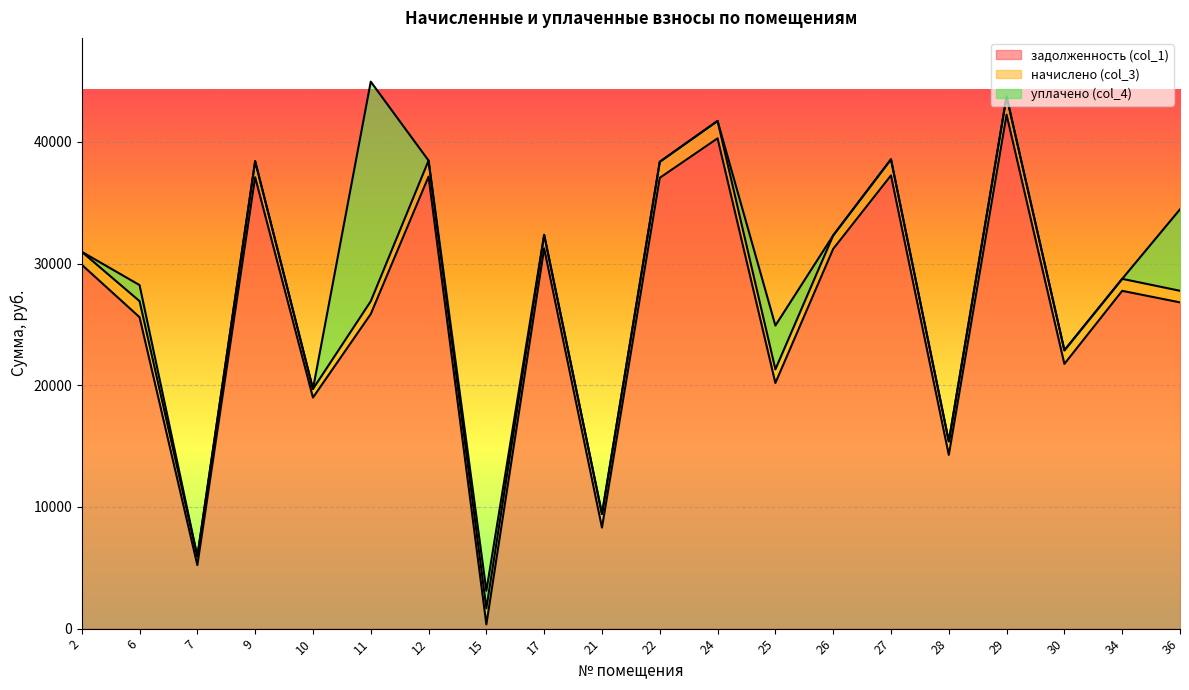

Reading left to right, what are all the values shown in this chart?

задолженность (col_1): 2=29909.4	6=25597.4	7=5224.2	9=37099.4	10=18993.1	11=25856.4	12=37149.5	15=349.4	17=31257.4	21=8304.2	22=37049.6	24=40295.3	25=20190.2	26=31207.6	27=37249.2	28=14280.1	29=42242.4	30=21758.2	34=27762.1	36=26813.6
начислено (col_3): 2=1063.8	6=1319.6	7=705.1	9=1319.6	10=703.3	11=1053.2	12=1321.3	15=1323.1	17=1111.8	21=1118.9	22=1317.8	24=1433.2	25=1118.9	26=1110.0	27=1324.9	28=1110.0	29=1502.5	30=1115.3	34=987.5	36=953.7
уплачено (col_4): 2=0.0	6=1320.0	7=0.0	9=0.0	10=0.0	11=18046.7	12=0.0	15=1440.0	17=0.0	21=0.0	22=0.0	24=0.0	25=3600.0	26=0.0	27=0.0	28=0.0	29=0.0	30=0.0	34=0.0	36=6695.2